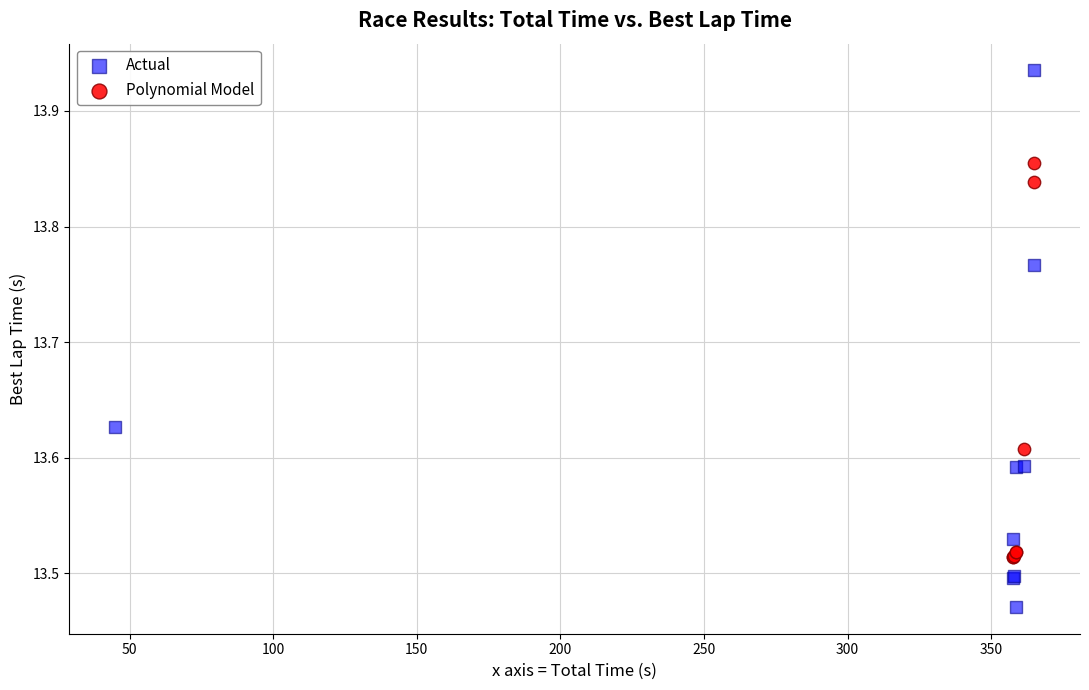

Which series contains the highest Y value?

Actual